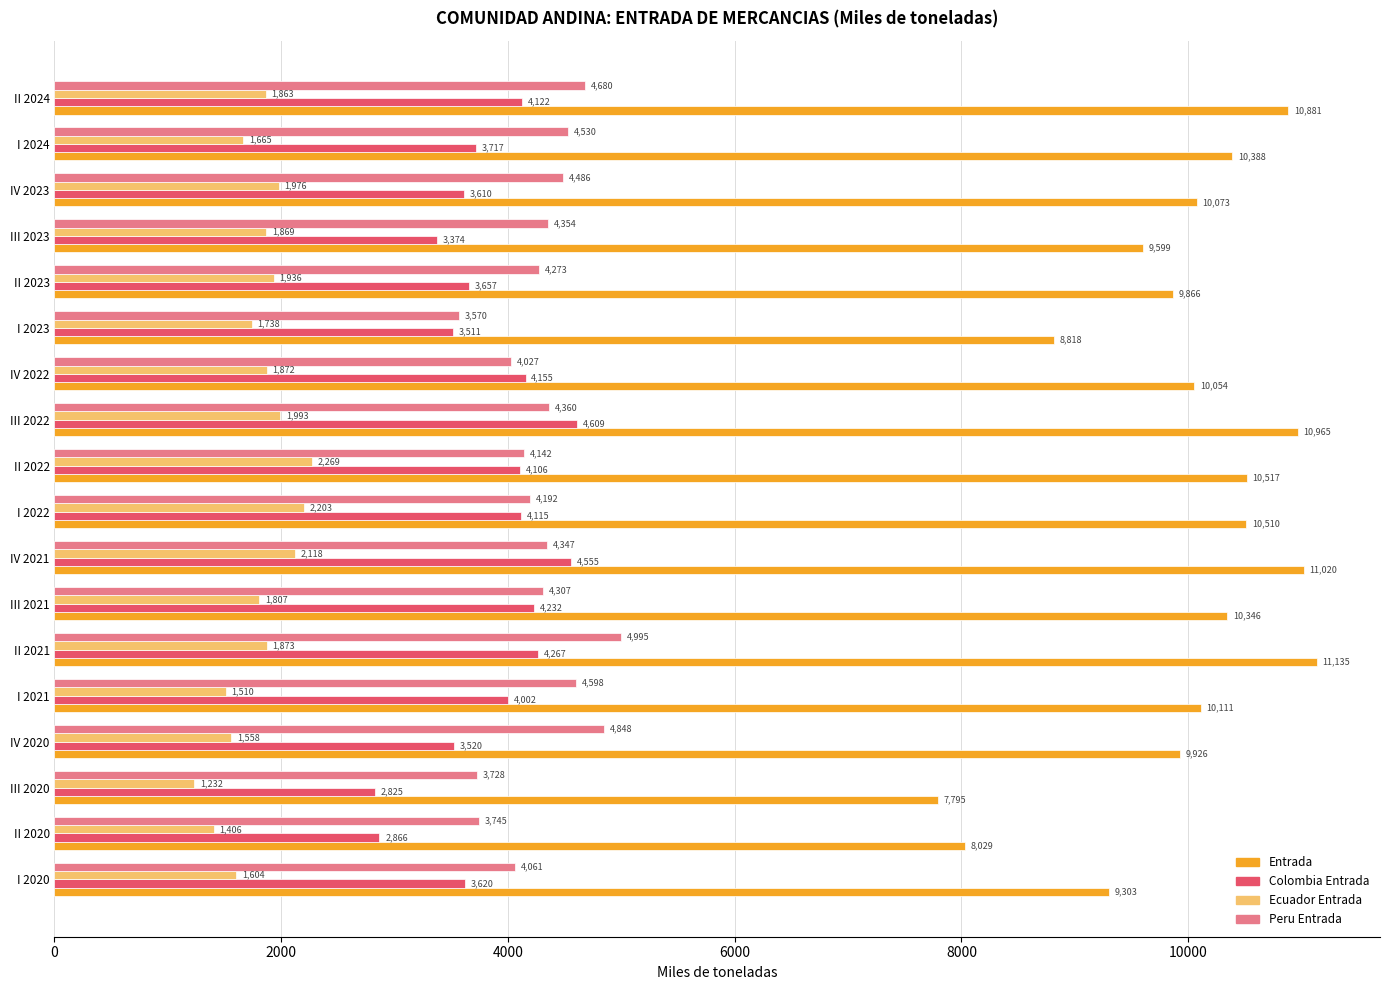

List the series in order of their peak value, lowest first.

Ecuador Entrada, Colombia Entrada, Peru Entrada, Entrada